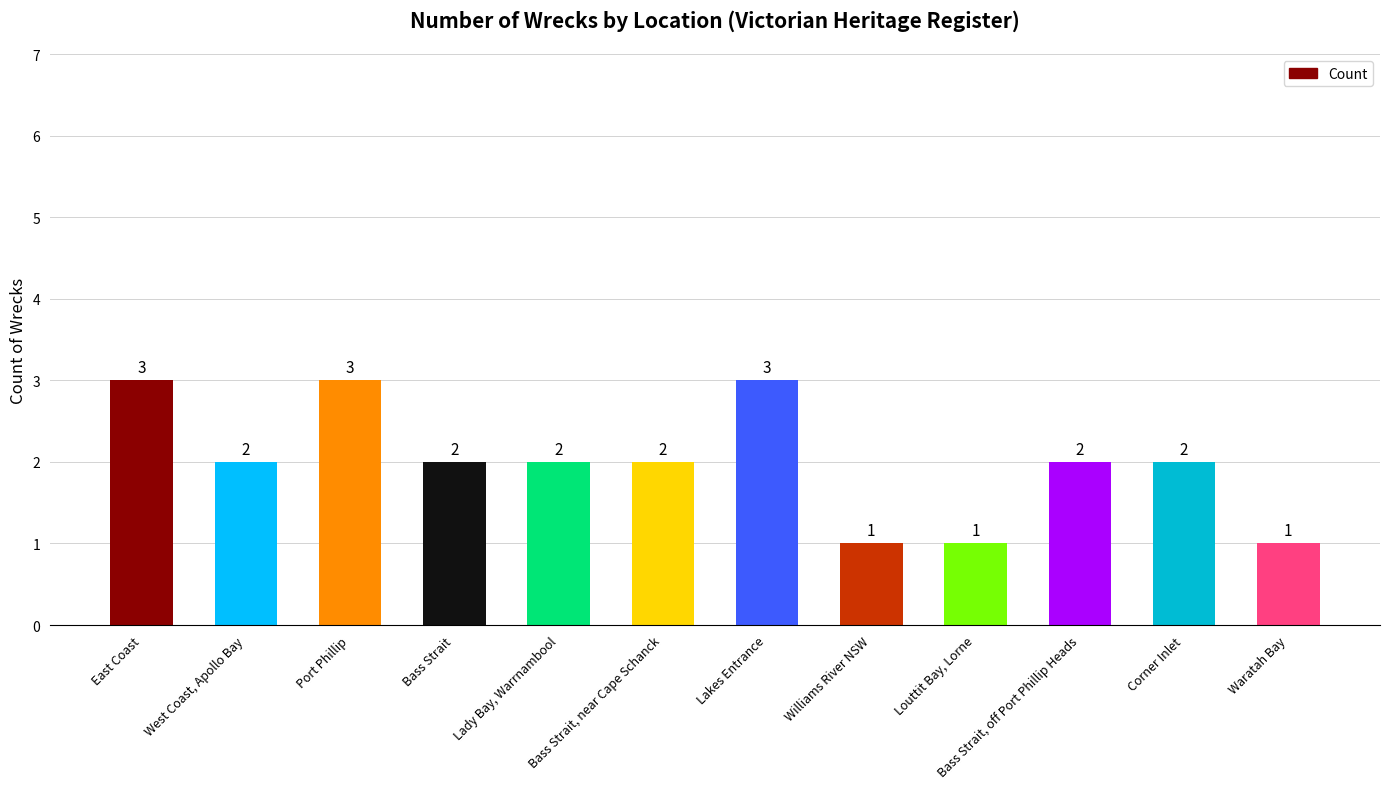

What is the maximum value shown in the chart?

3